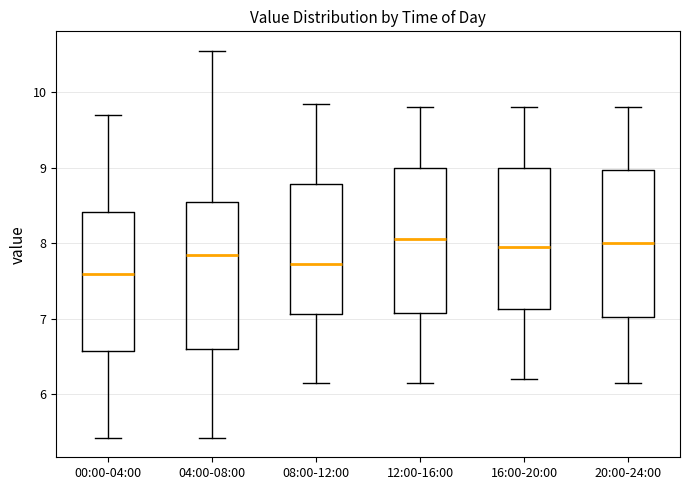

Where does the median line of the box for 16:00-20:00 sit on the y-axis? The values are not printed on the chart, so give them approximately, as read against the axis.

8.0